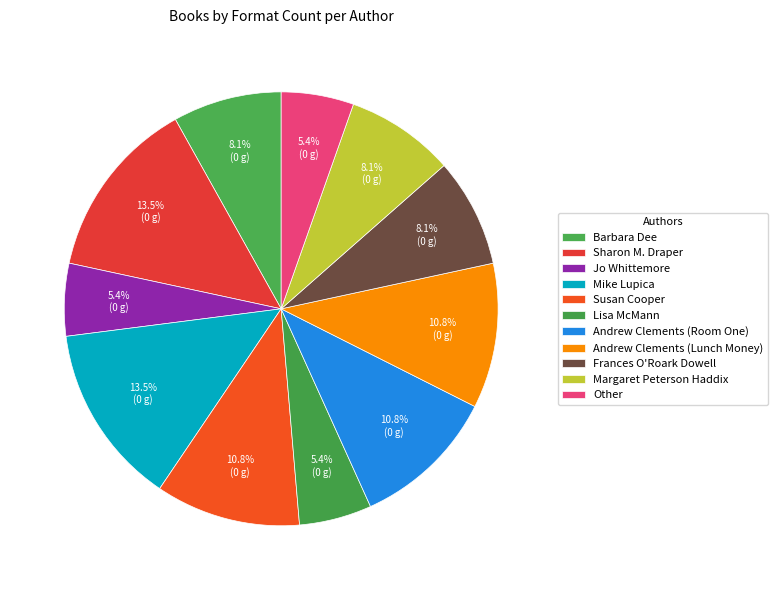

What percentage is the Other slice, to the nearest percent?

5%